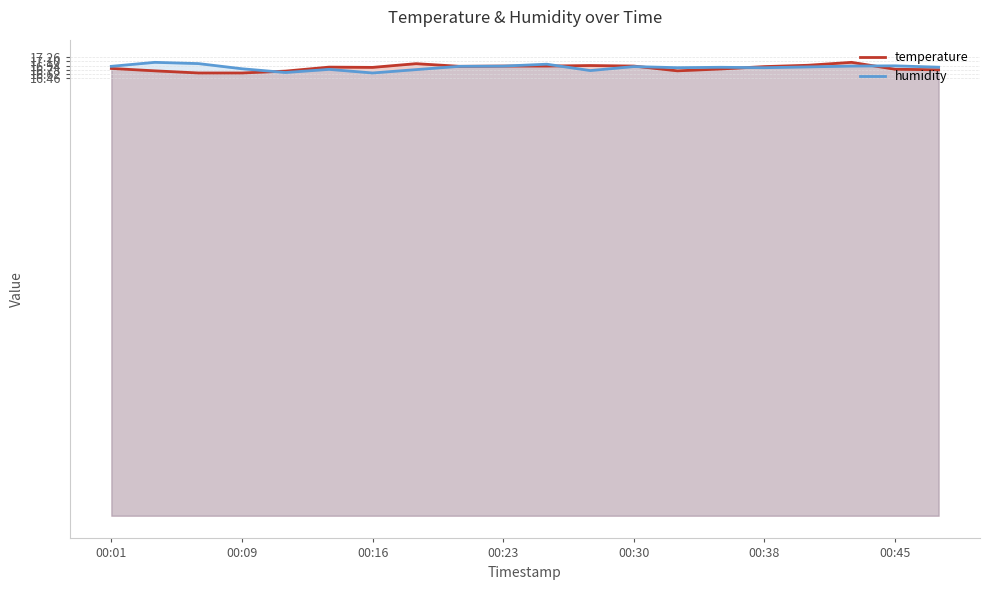

What is the minimum value shown in the chart?

16.7